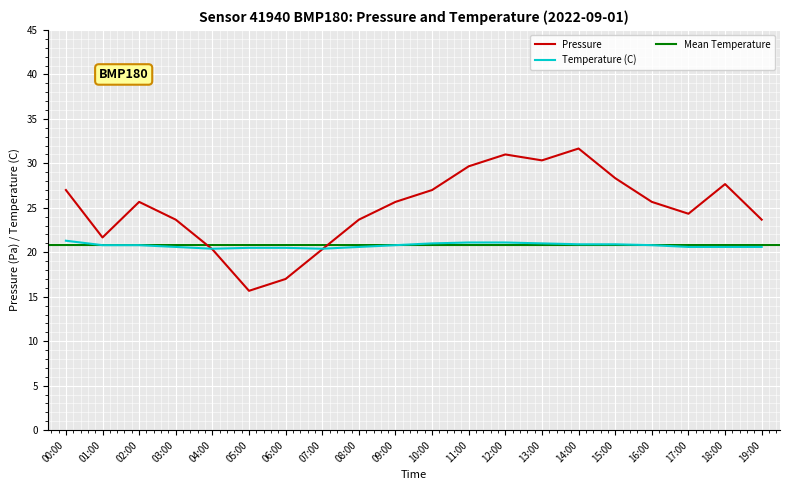

Reading left to right, list all the values displayed in this chart.

pressure: 27.0	21.7	25.7	23.7	20.3	15.7	17.0	20.3	23.7	25.7	27.0	29.7	31.0	30.3	31.7	28.3	25.7	24.3	27.7	23.7
temperature: 21.3	20.8	20.8	20.6	20.4	20.5	20.5	20.4	20.6	20.8	21.0	21.1	21.1	21.0	20.9	20.9	20.8	20.6	20.6	20.6